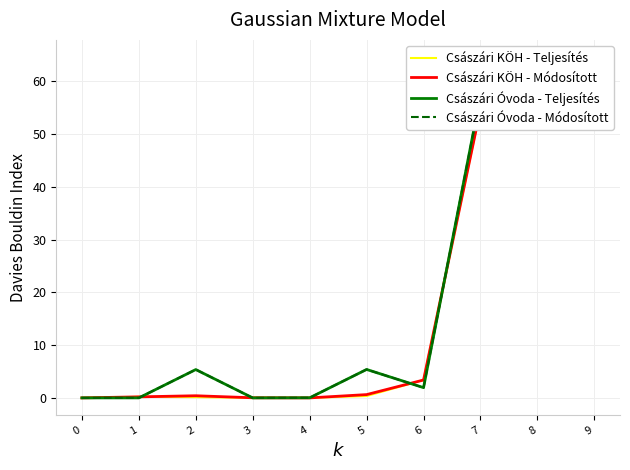

The Császári KÖH - Teljesítés series shows 0.6 at 5. True or false?

False